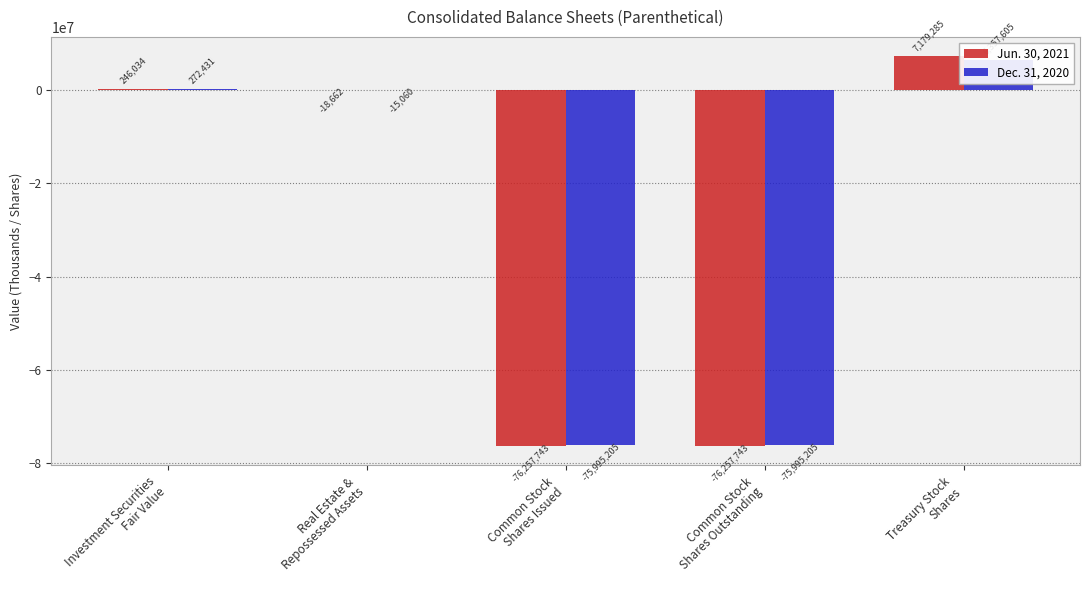

True or false: Jun. 30, 2021 has a value of -76257743 at Common Stock
Shares Issued.

True